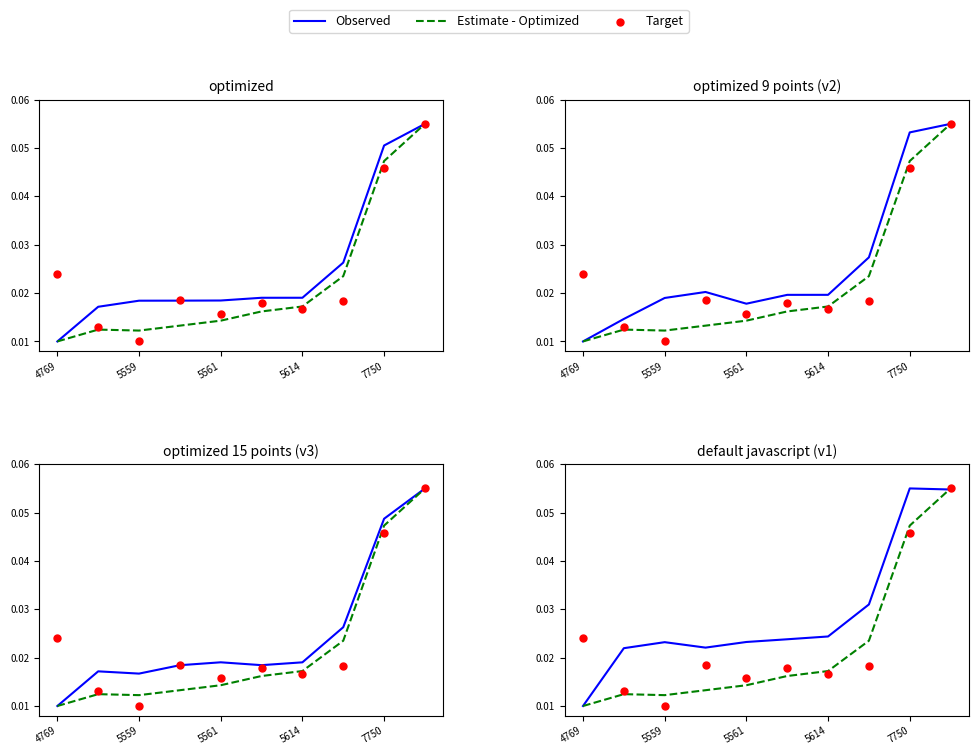

What are all the series names shown in the legend?

Observed, Estimate - Optimized, Target